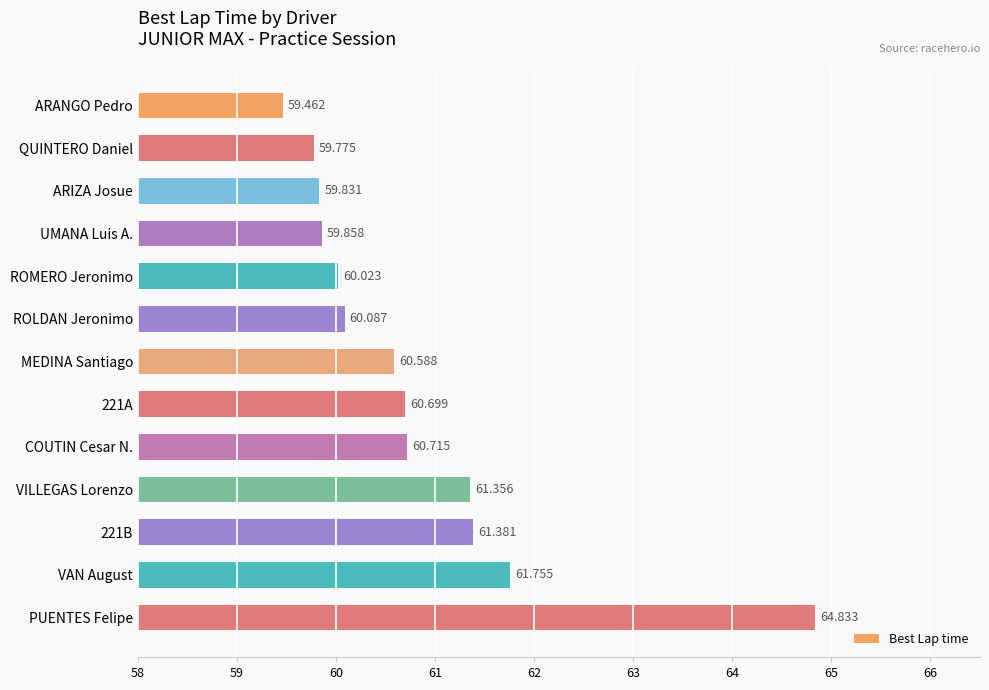

What is the difference between the maximum and second lowest values?

5.1